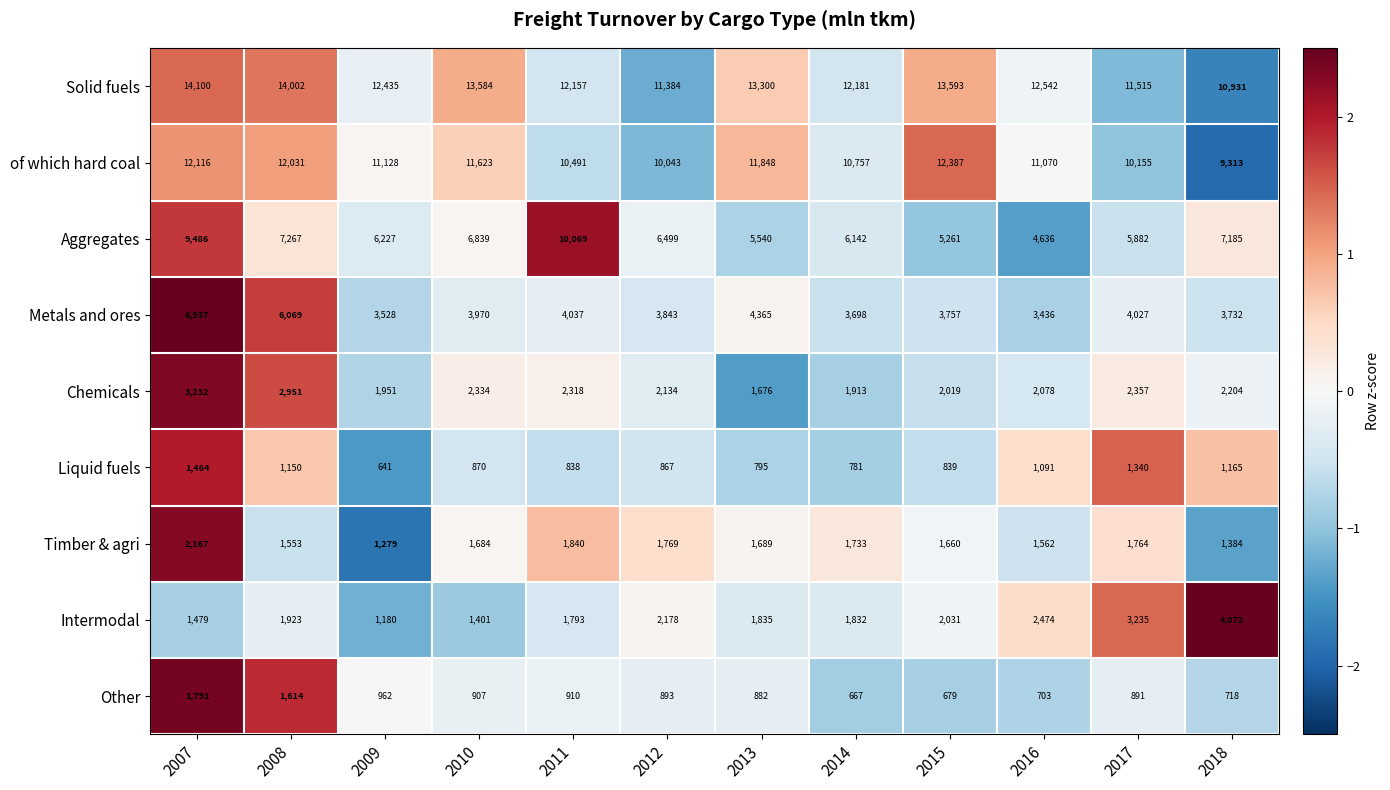

The Solid fuels series shows 13584 at 2010. True or false?

True